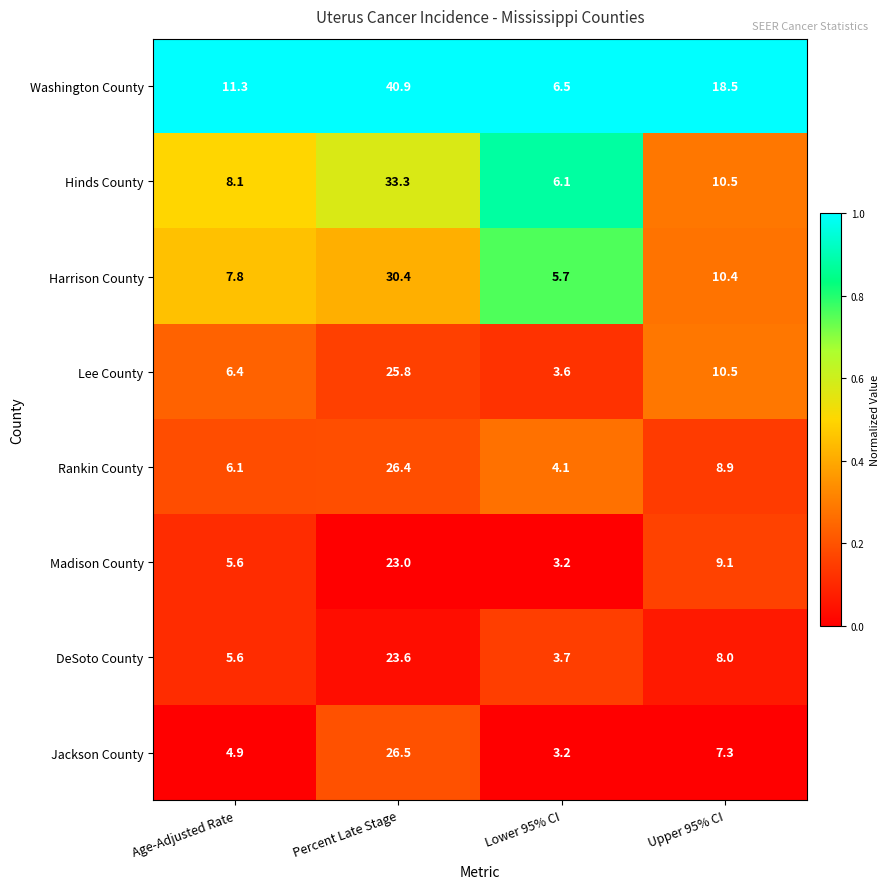

What is the sum of all Lee County values?

46.3